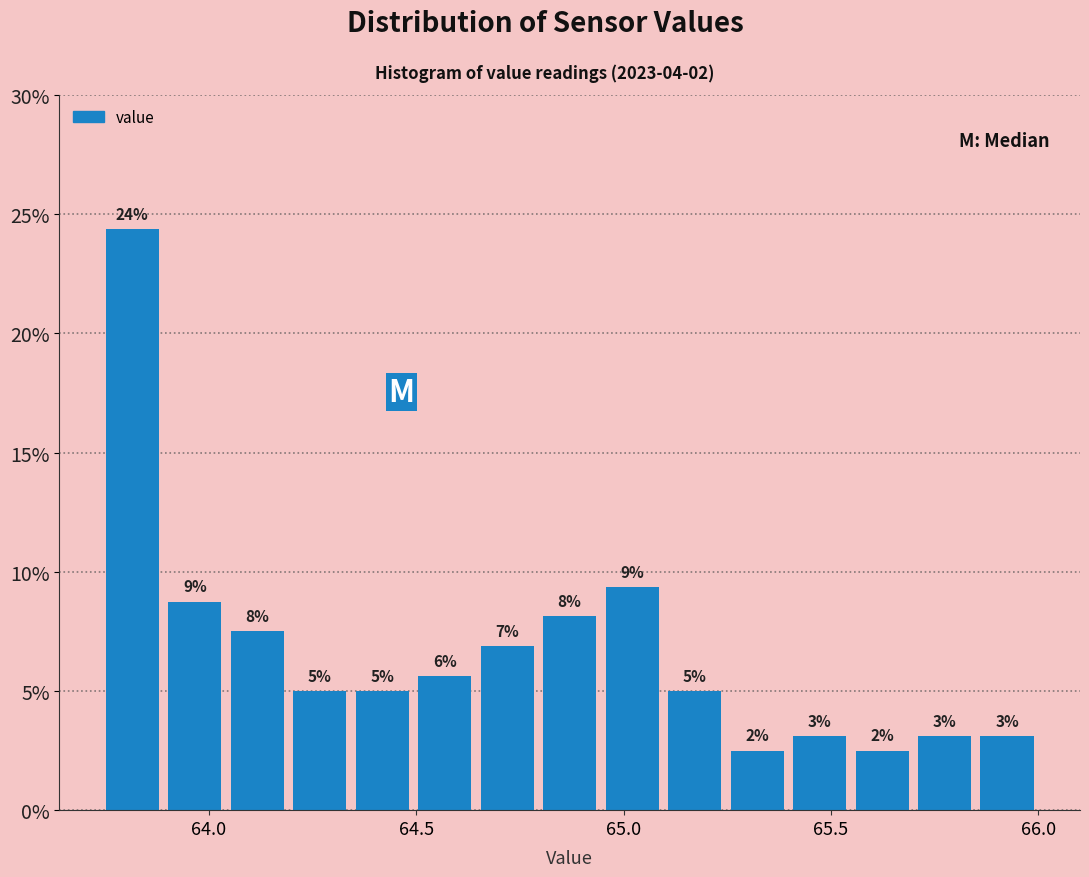

Around what value on the x-axis is the tallest bar? Give the approximate position of its centre, as read against the axis.

63.80